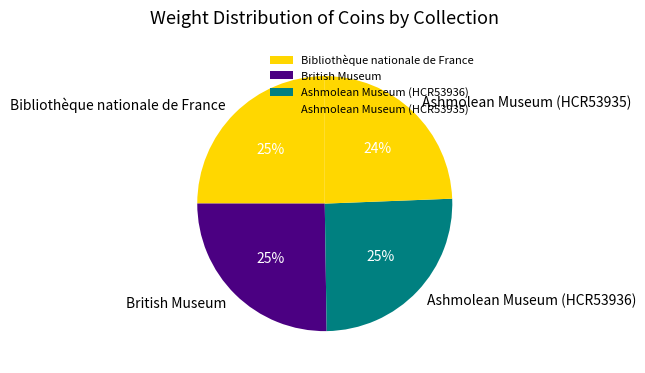

To the nearest percent, what is the average slice percentage?

25%